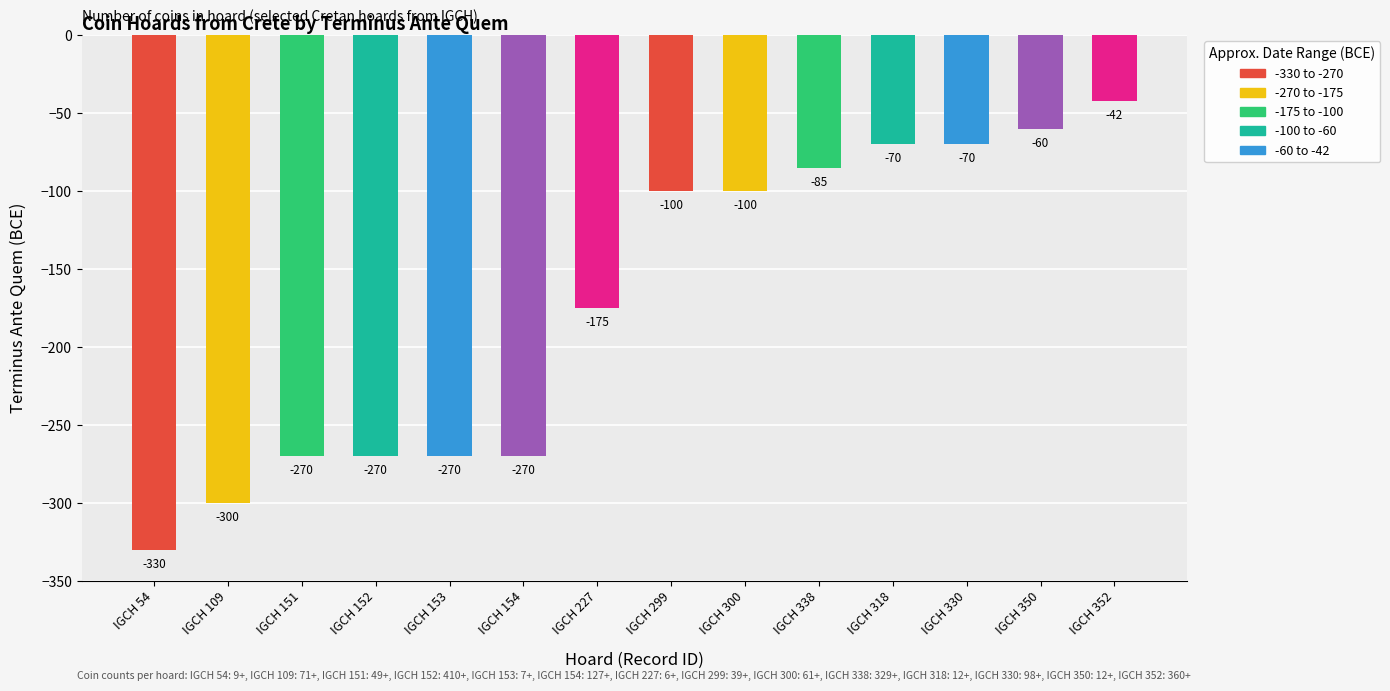

At which label does the data first exceed -100?

IGCH 338